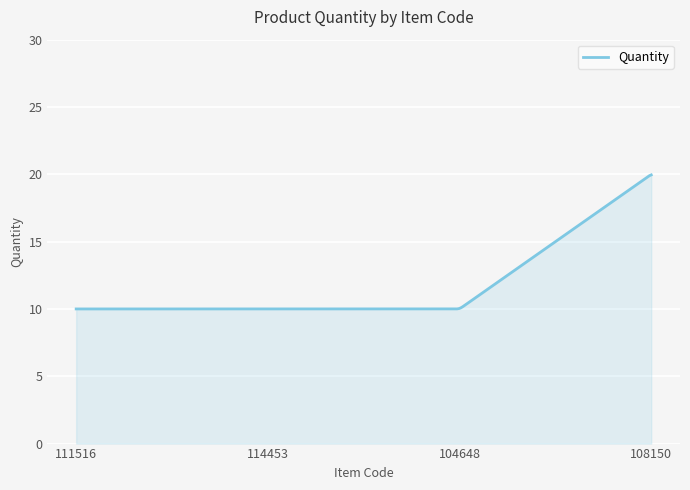

What is the difference between the maximum and minimum values?

10.0